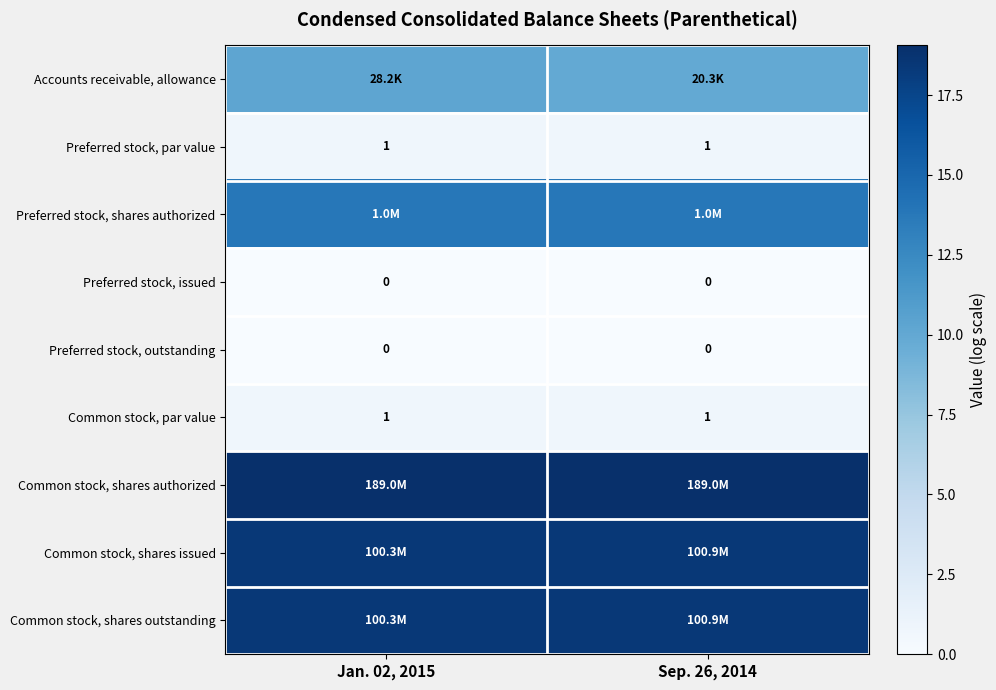

Where is Common stock, shares issued nearest to the value 18?

Jan. 02, 2015